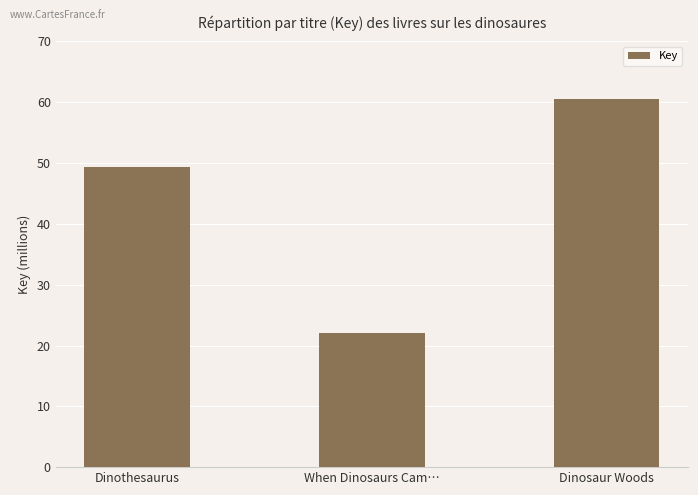

Rank the categories by value from highest to lowest.

Dinosaur Woods, Dinothesaurus, When Dinosaurs Cam…